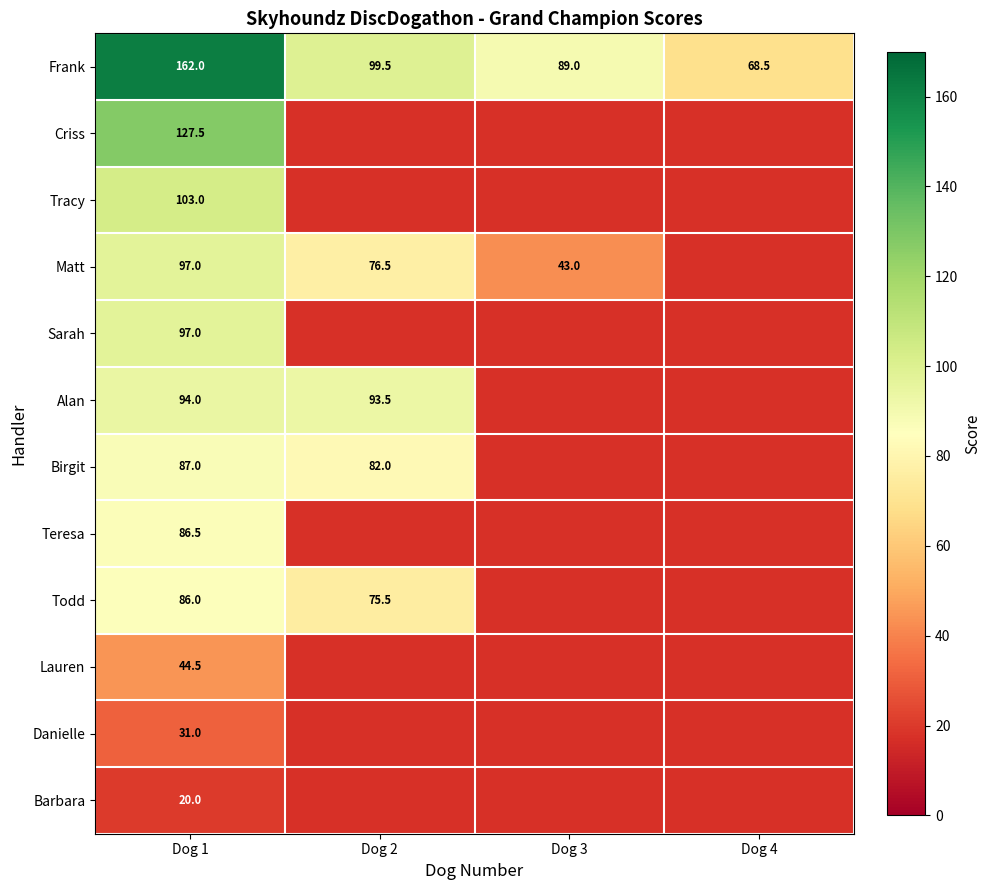

Read the Frank value at Dog 3.

89.0